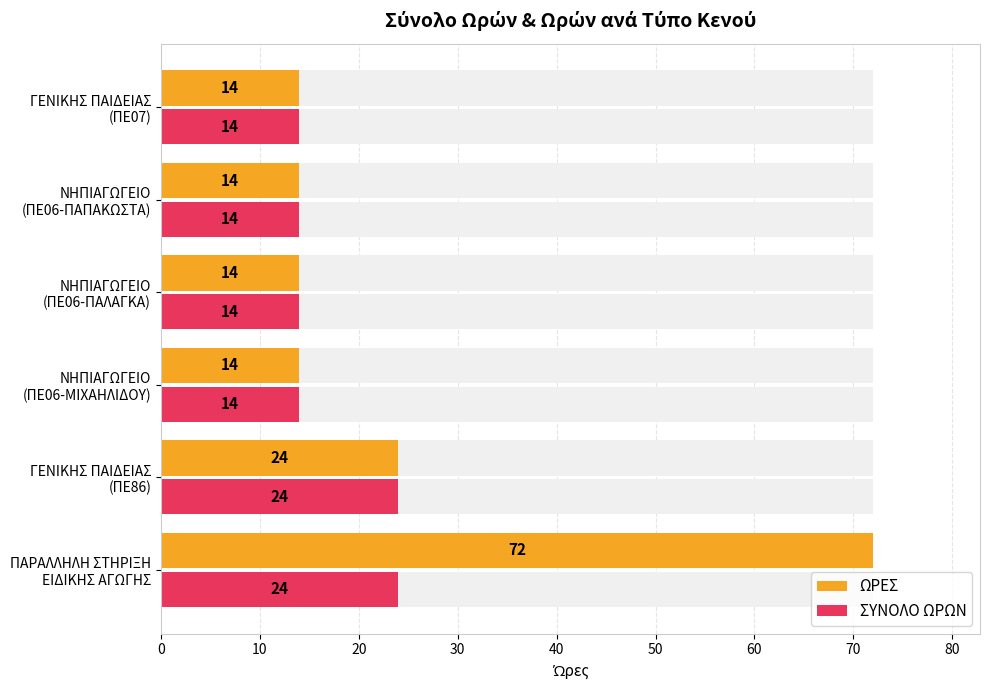

What value does the ΣΥΝΟΛΟ ΩΡΩΝ series have at ΠΑΡΑΛΛΗΛΗ ΣΤΗΡΙΞΗ ΕΙΔΙΚΗΣ ΑΓΩΓΗΣ?

24